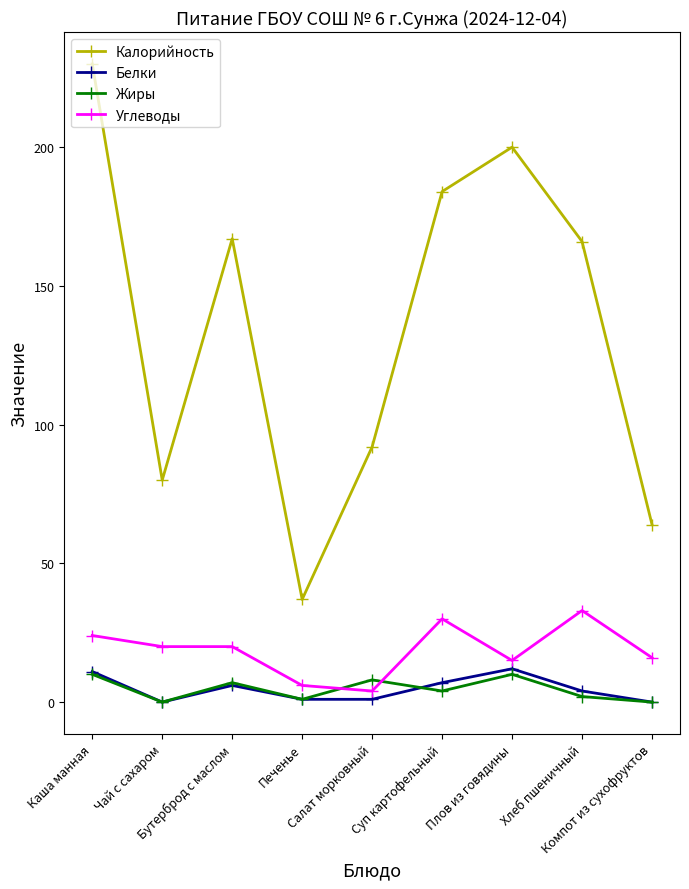

True or false: Жиры has more than 0 interior local peaks.

True